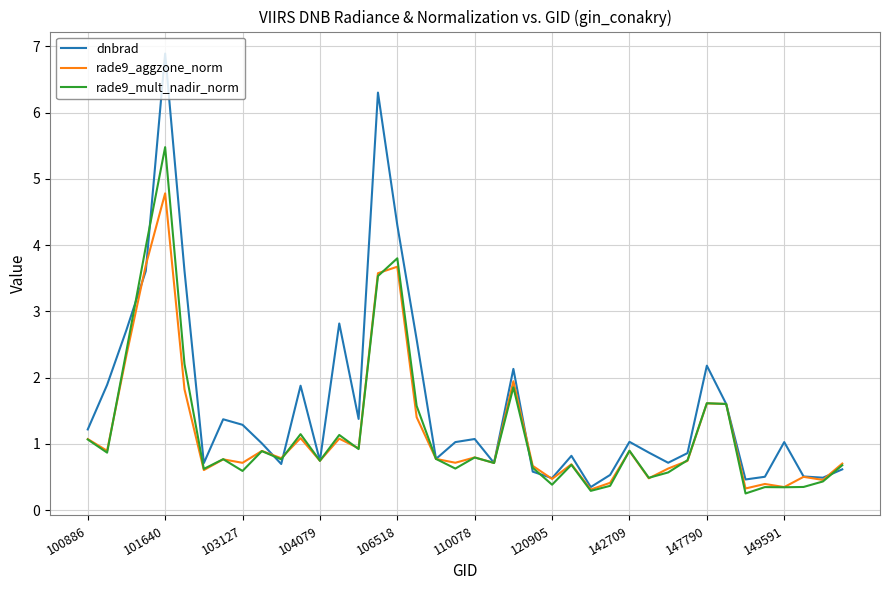

What are all the series names shown in the legend?

dnbrad, rade9_aggzone_norm, rade9_mult_nadir_norm